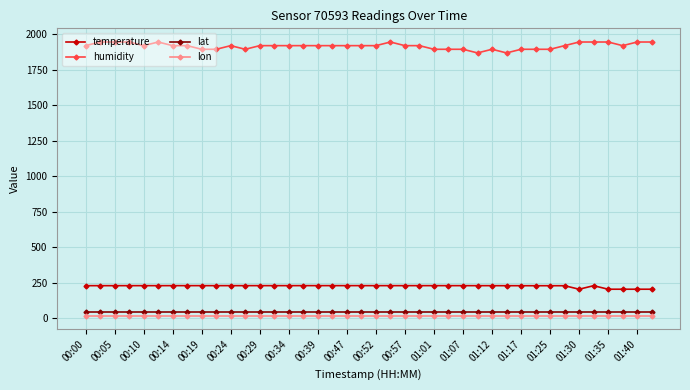

True or false: humidity has more than 0 points higher than both neighbors.

True